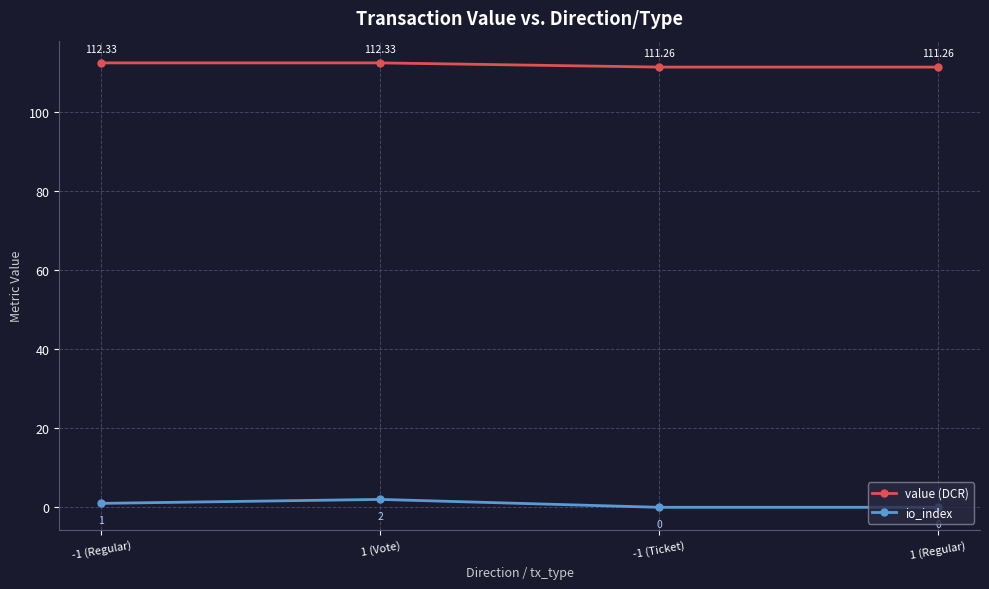

True or false: io_index and value (DCR) intersect in this chart.

False